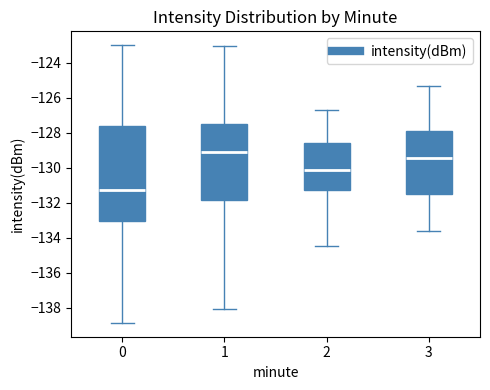

Reading left to right, transcribe this box plot: for each box, give where its median line is, the range the box spans, and where its two whiskers end, as read against the y-axis. The values are not printed on the chart, so give them approximately, as read against the axis.

0: median -131.2, box -133.0 to -127.6, whiskers -138.8 to -123.0
1: median -129.2, box -131.8 to -127.4, whiskers -138.2 to -123.0
2: median -130.2, box -131.2 to -128.6, whiskers -134.4 to -126.6
3: median -129.4, box -131.4 to -127.8, whiskers -133.6 to -125.2